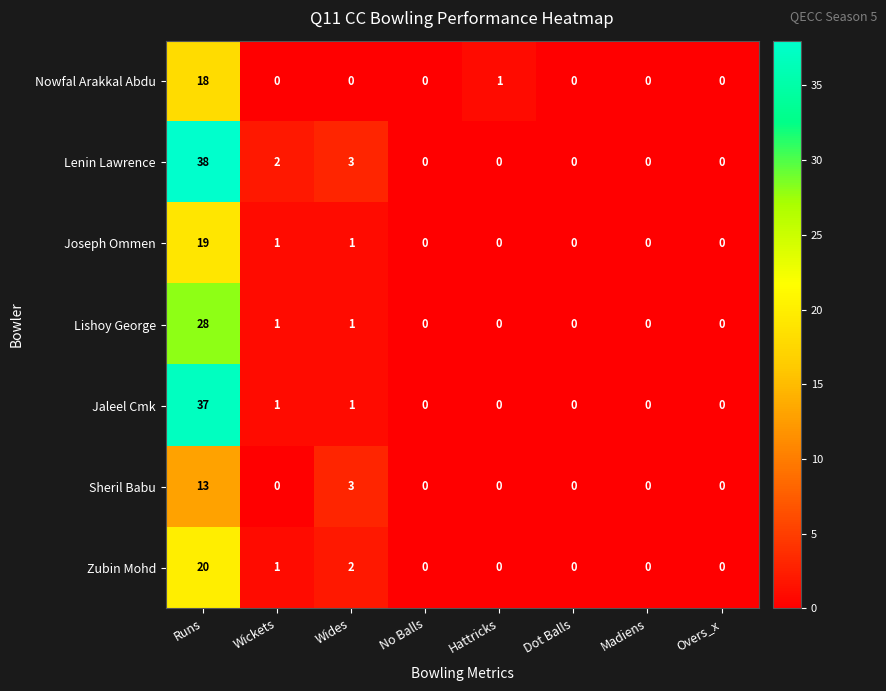

Rank the series by their maximum value, from lowest to highest.

Sheril Babu, Nowfal Arakkal Abdu, Joseph Ommen, Zubin Mohd, Lishoy George, Jaleel Cmk, Lenin Lawrence